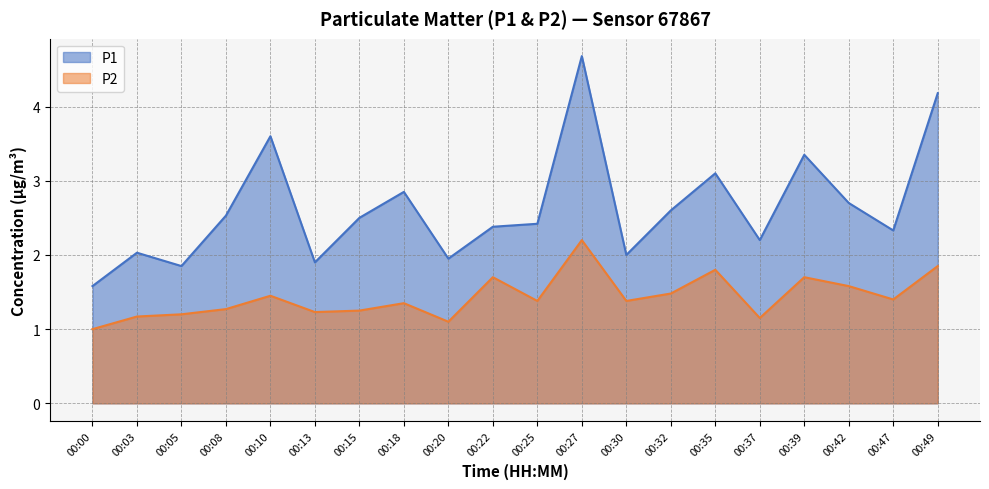

True or false: P2 has a value of 0.7 at 00:18.

False